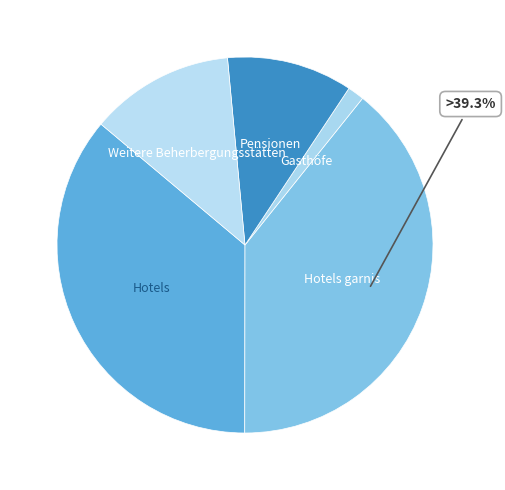

Do Weitere Beherbergungsstätten and Hotels garnis together represent more than half of the pie?

Yes